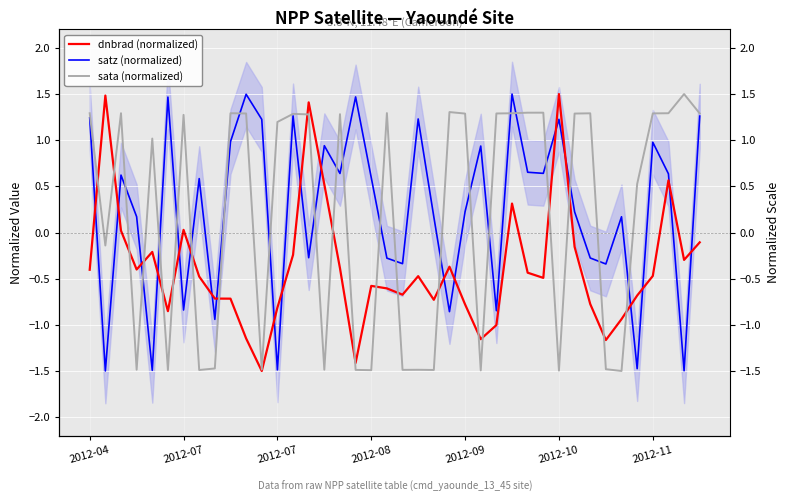

Between which two adjacent categories do sata (normalized) and dnbrad (normalized) first intersect?

2012-04 and 2012-07